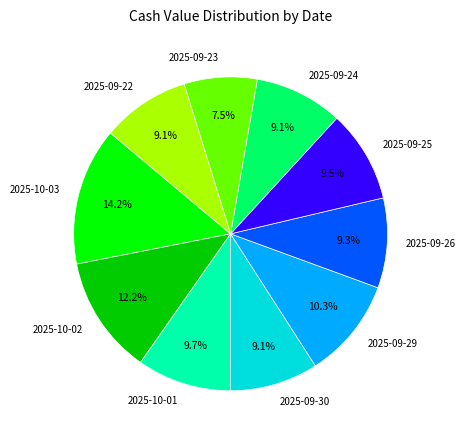

Which category has the smallest portion of the pie?

2025-09-23